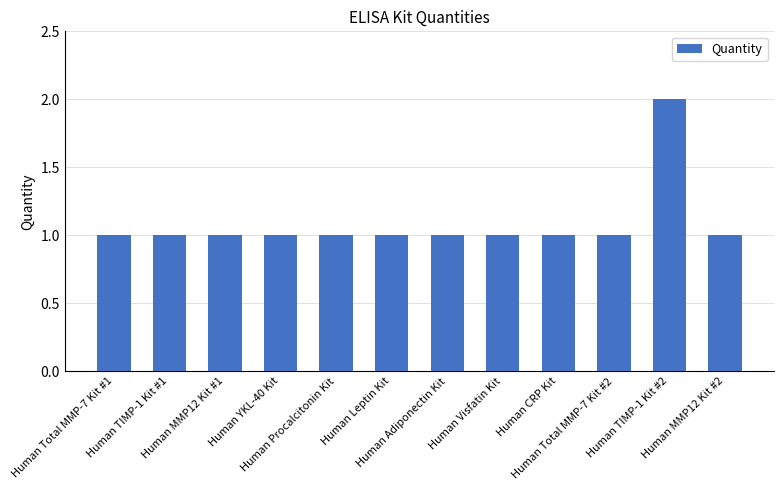

Count the number of data series in this chart.

1